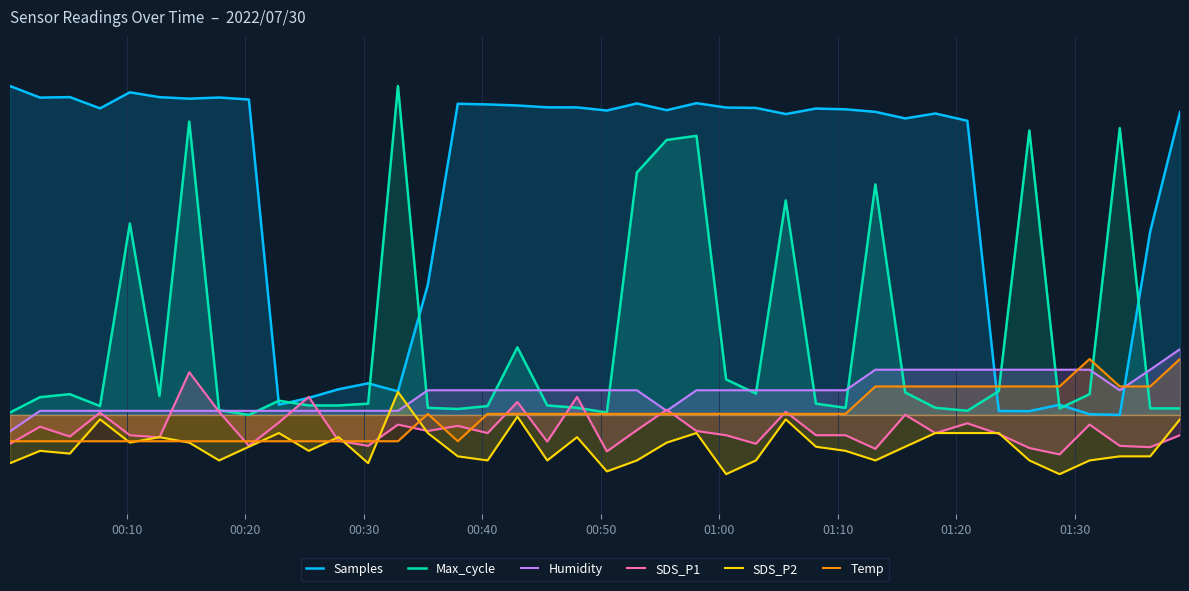

Does the chart display data point markers on the line(s)?

No